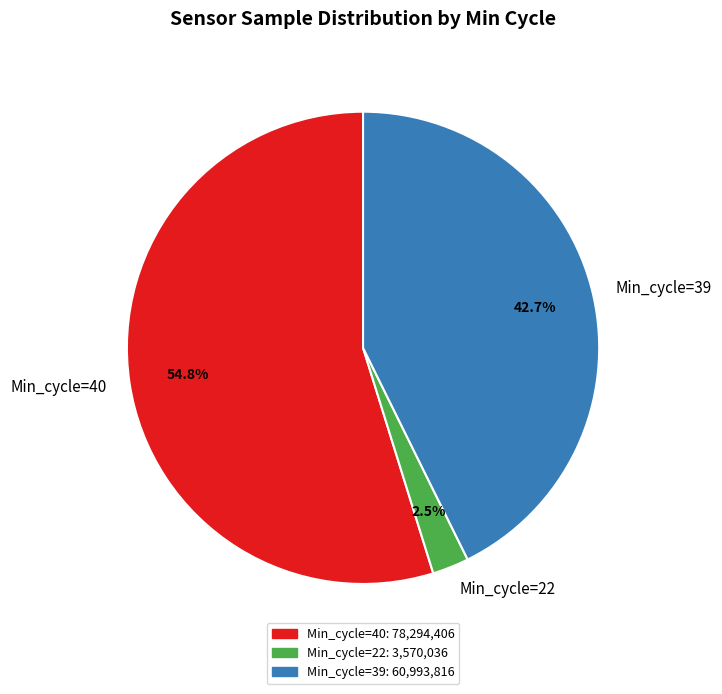

Rank the categories by value from highest to lowest.

Min_cycle=40, Min_cycle=39, Min_cycle=22